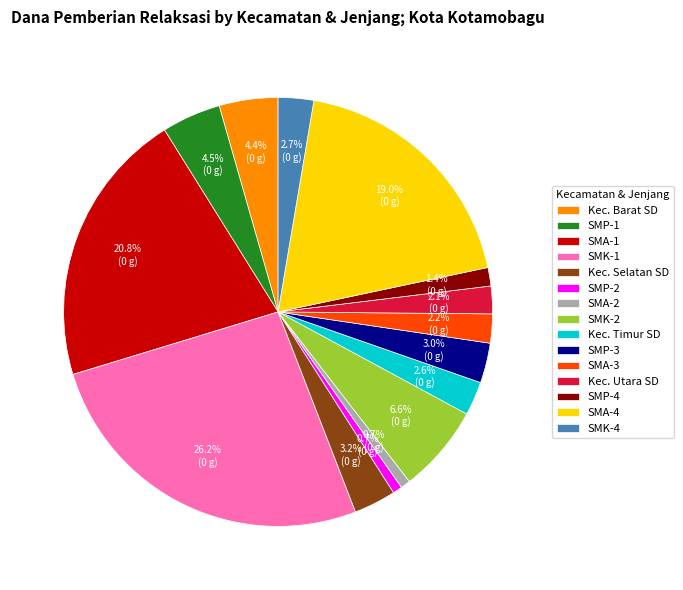

What is the largest slice in the pie chart?

SMK-1